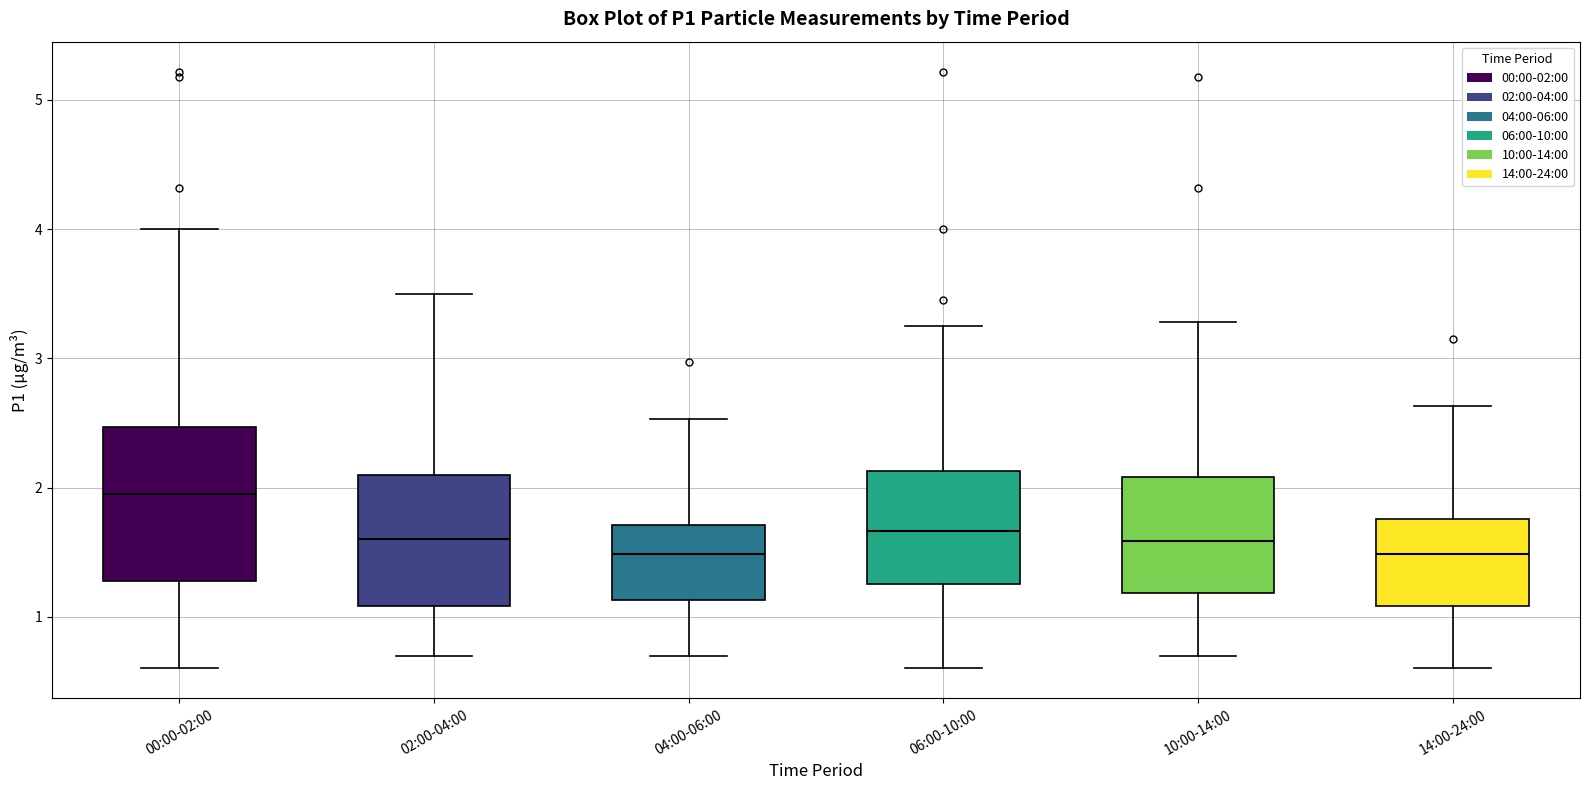

Reading left to right, read every box against the y-axis: the position of its median line, the range the box covers, and the ends of its whiskers. The values are not printed on the chart, so give them approximately, as read against the axis.

00:00-02:00: median 2.0, box 1.3 to 2.5, whiskers 0.6 to 4.0
02:00-04:00: median 1.6, box 1.1 to 2.1, whiskers 0.7 to 3.5
04:00-06:00: median 1.5, box 1.1 to 1.7, whiskers 0.7 to 2.5
06:00-10:00: median 1.7, box 1.3 to 2.1, whiskers 0.6 to 3.3
10:00-14:00: median 1.6, box 1.2 to 2.1, whiskers 0.7 to 3.3
14:00-24:00: median 1.5, box 1.1 to 1.8, whiskers 0.6 to 2.6